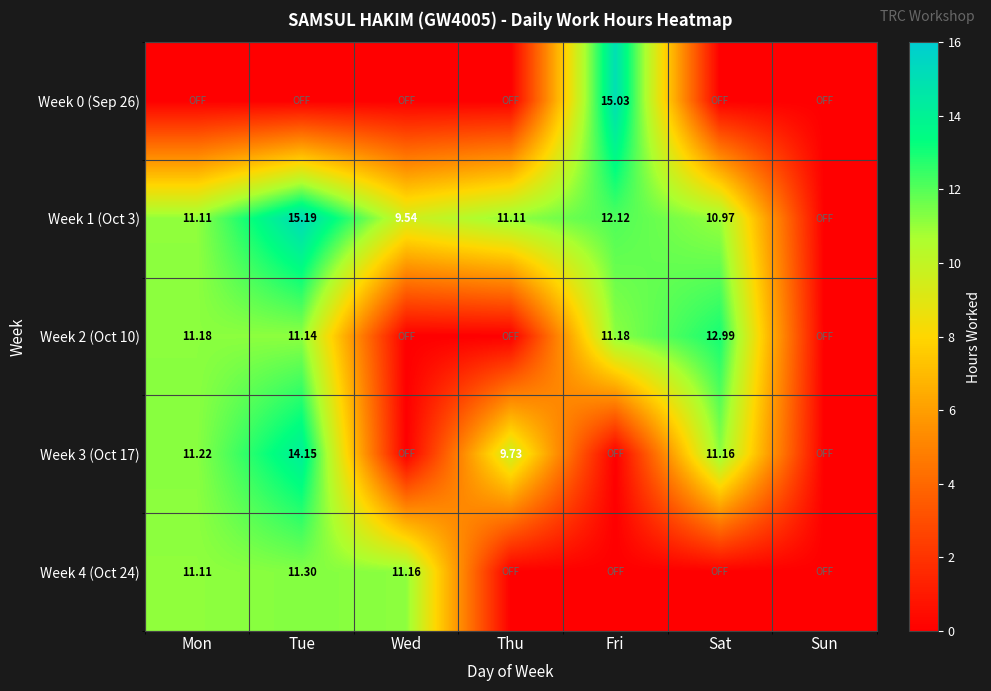

The Week 3 (Oct 17) series shows 4.1 at Mon. True or false?

False